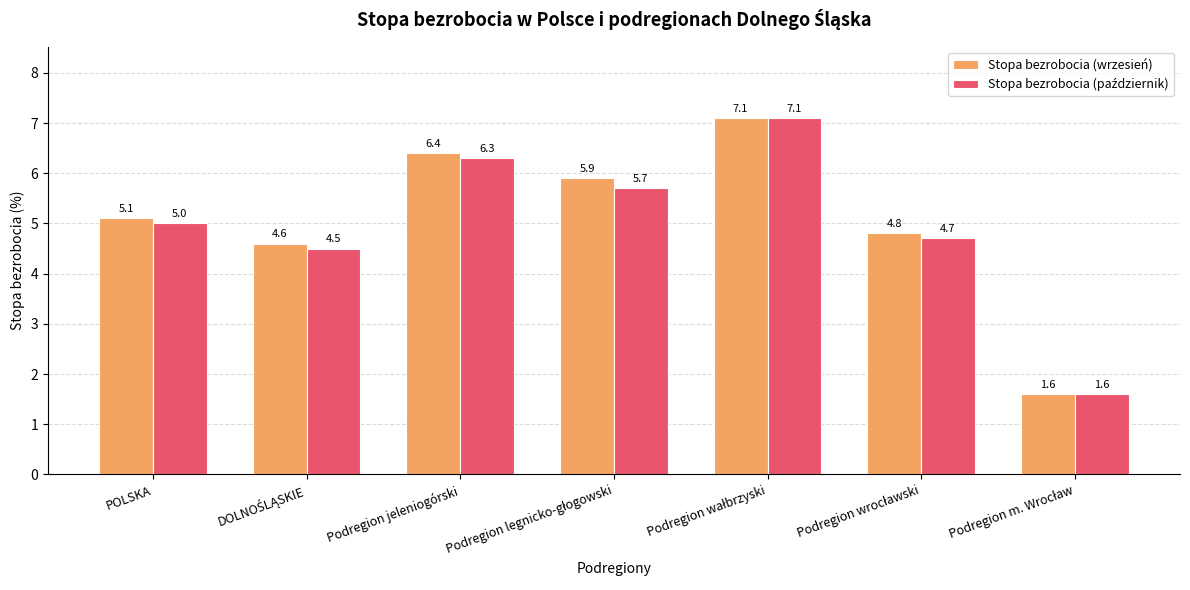

How many data points does each series have?

7